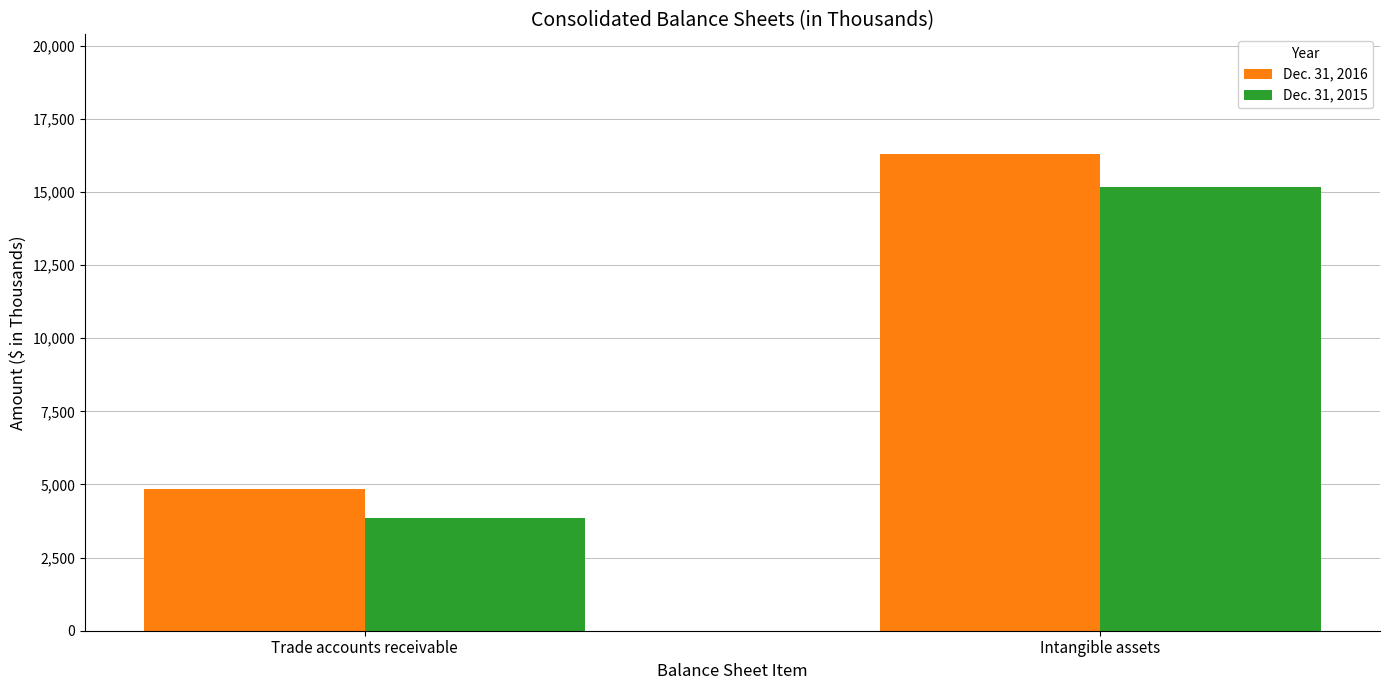

What is the minimum value shown in the chart?

3871